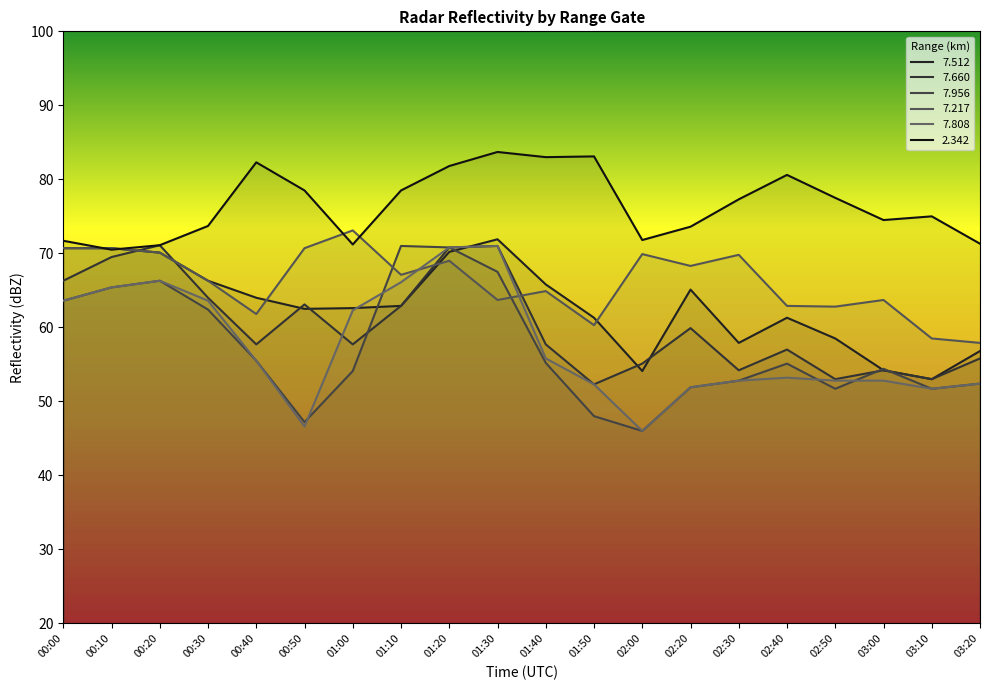

True or false:   7.660 and   7.512 cross at least once.

True